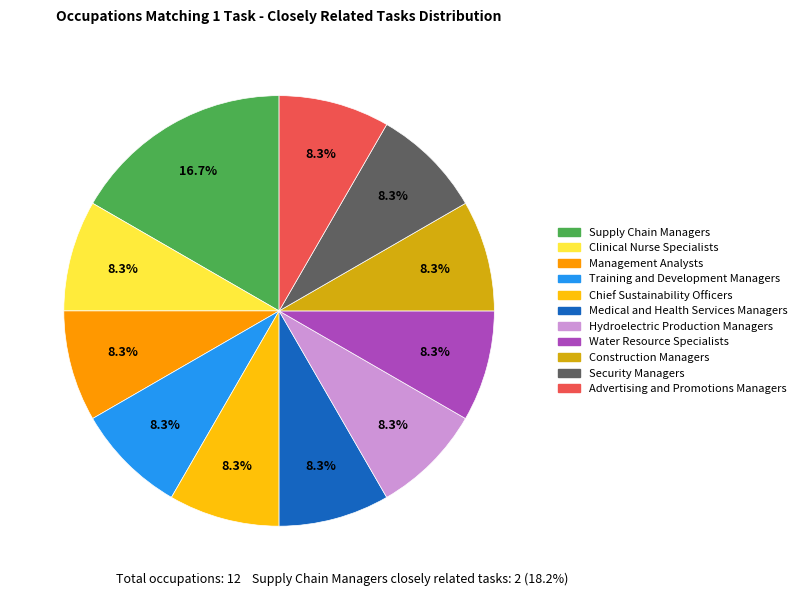

Is the sum of Advertising and Promotions Managers and Security Managers greater than half?

No